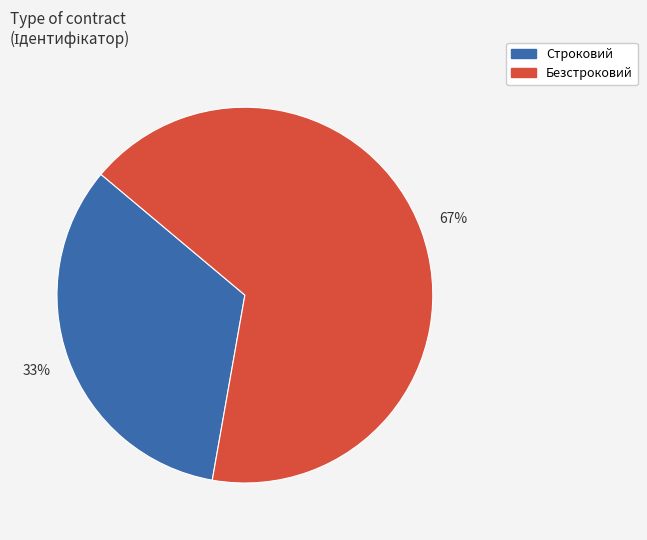

To the nearest percent, what portion does Безстроковий represent?

67%